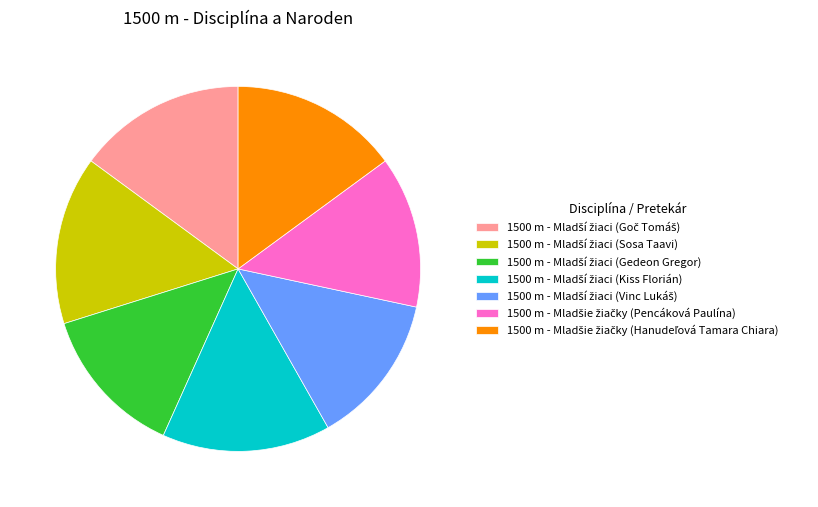

Is there a majority slice in this chart?

No